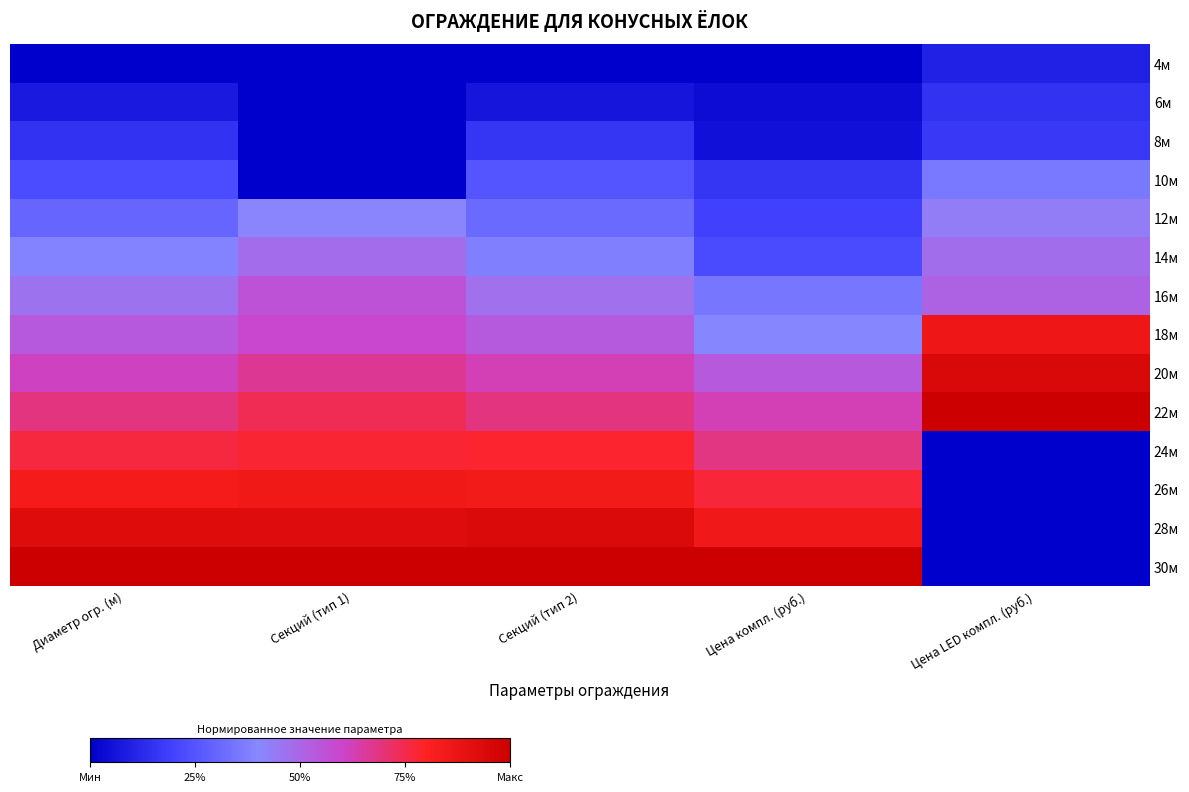

Which series has the largest total across all categories?

30м